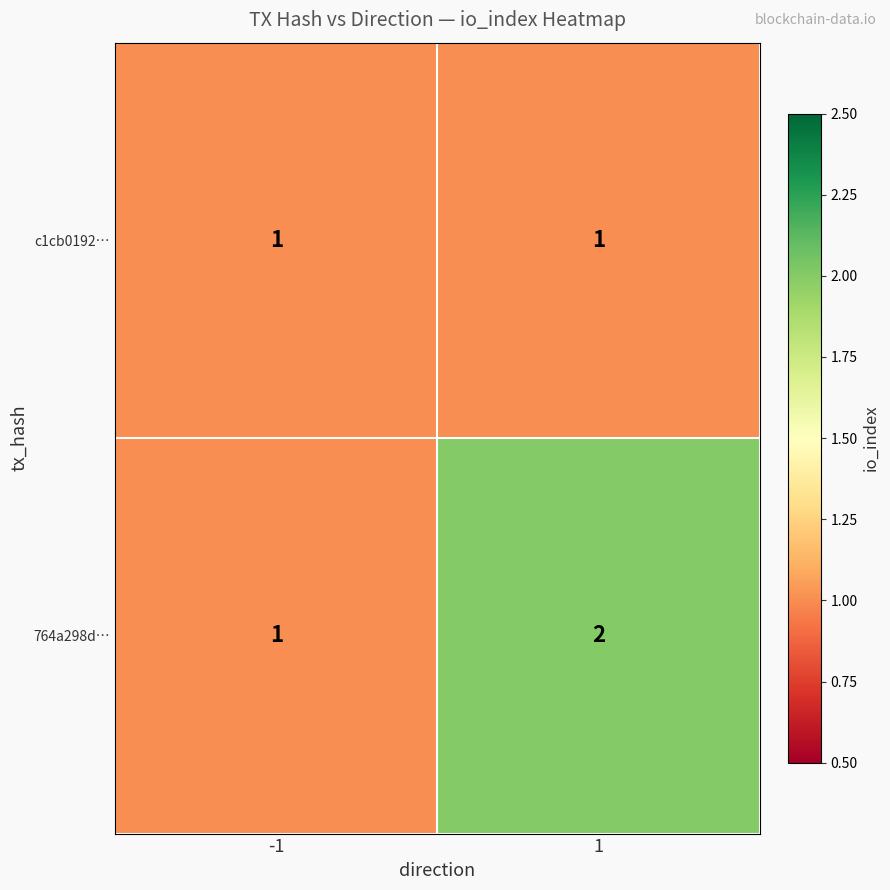

Which series changed the most between -1 and 1?

764a298d…